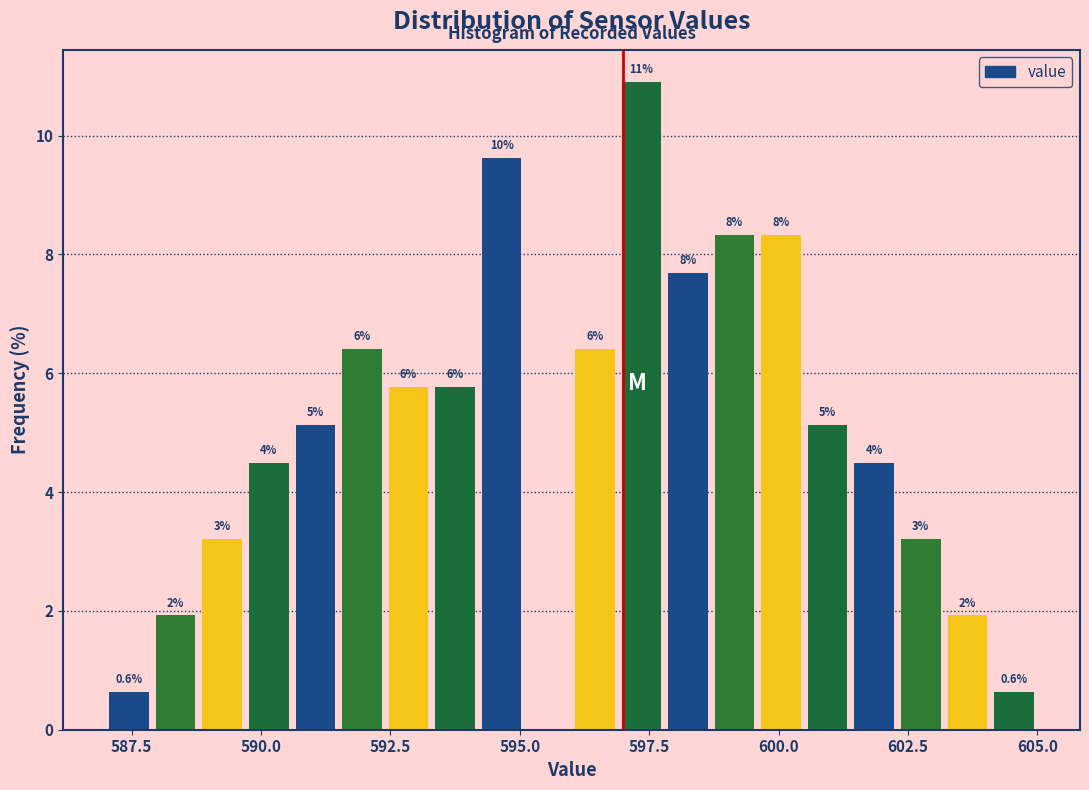

Around what value on the x-axis is the tallest bar? Give the approximate position of its centre, as read against the axis.

597.5